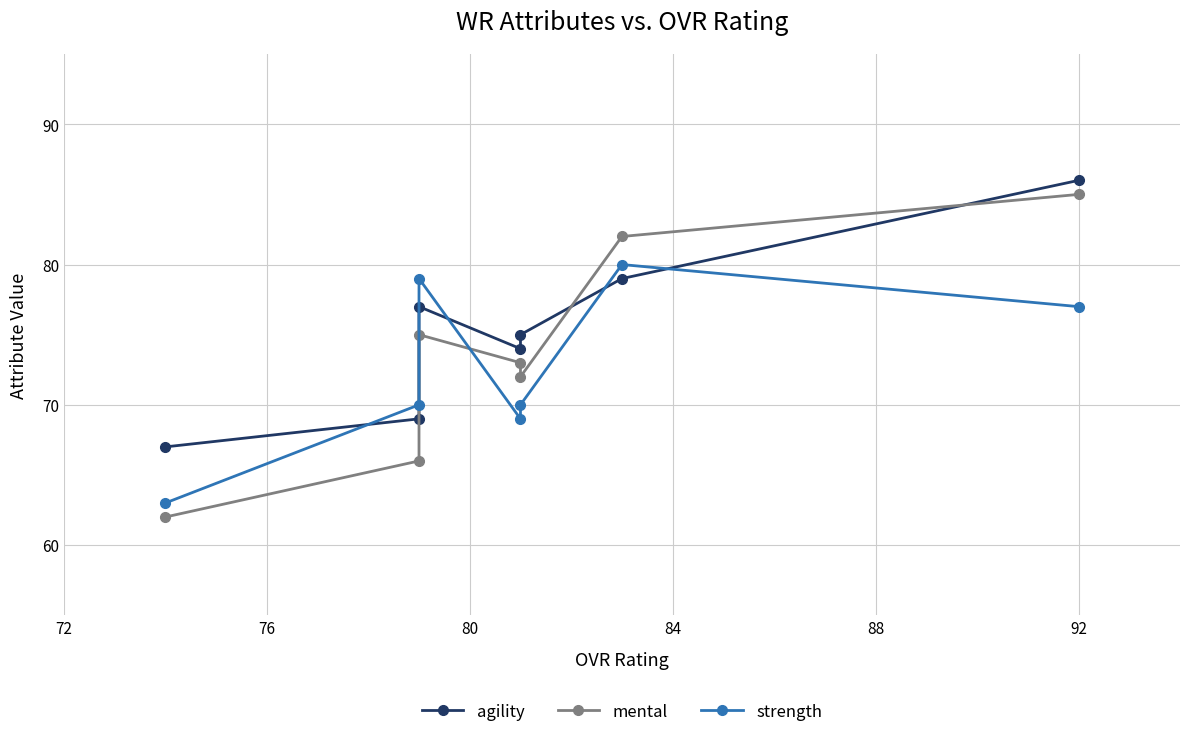

Reading right to left, what are all the values shown in this chart?

agility: 86	79	75	74	77	69	67
mental: 85	82	72	73	75	66	62
strength: 77	80	70	69	79	70	63